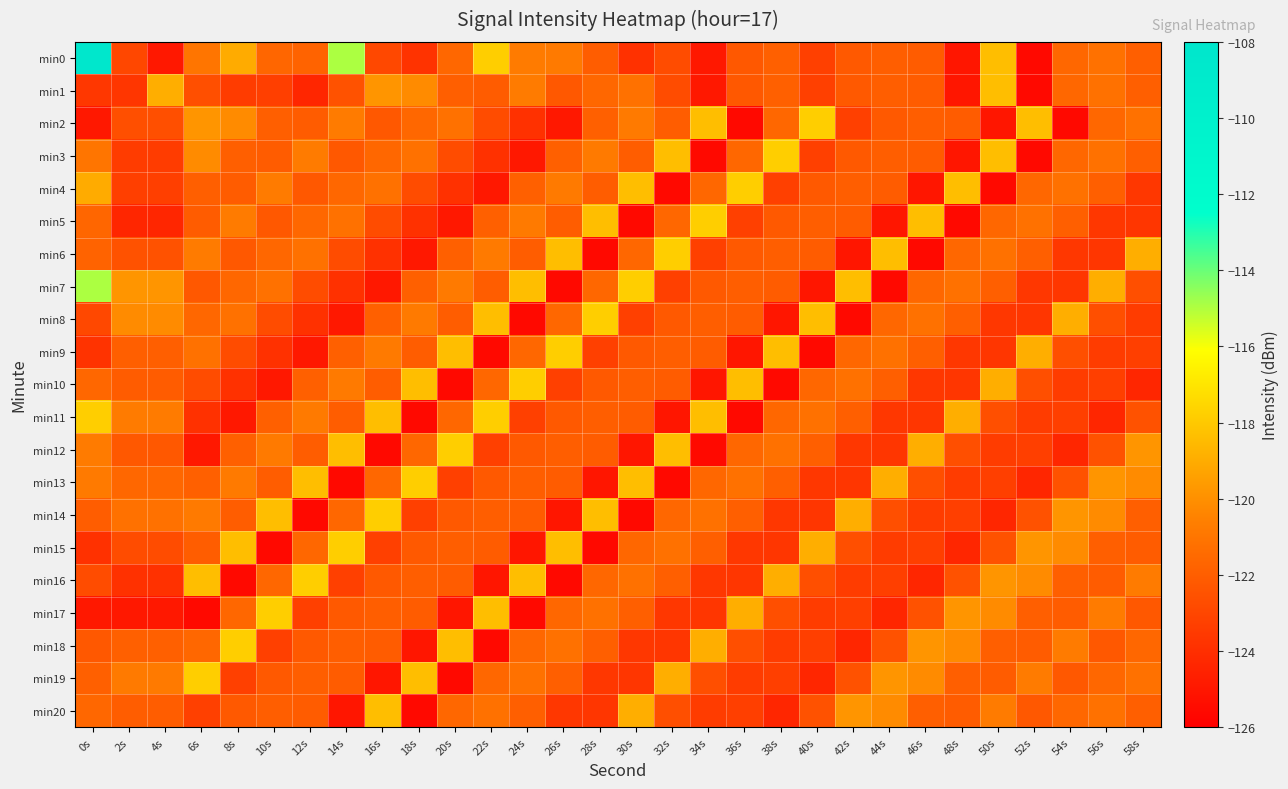

At which category is the sum across all series the highest?

0s